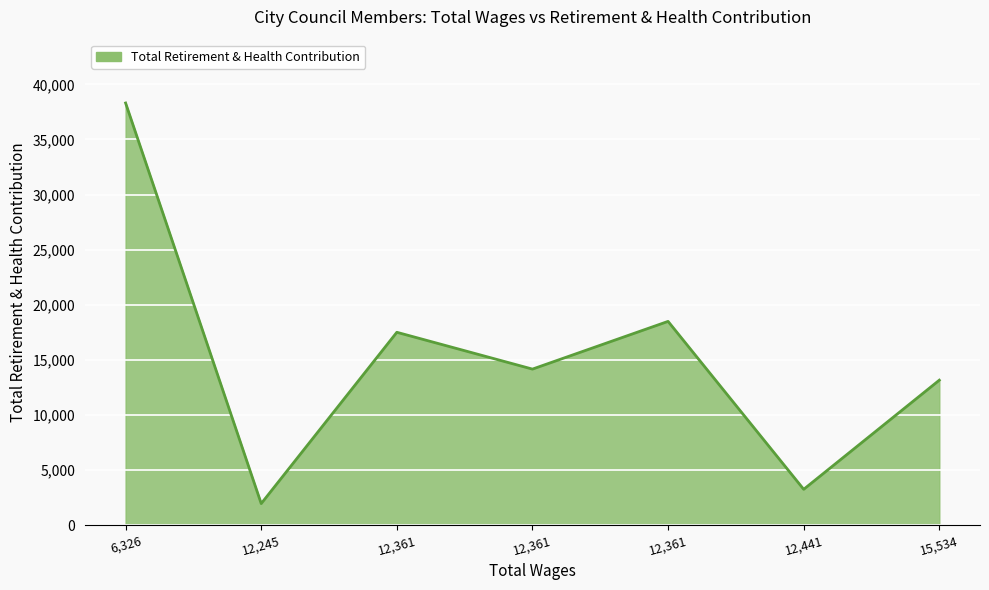

How many points are higher than both their immediate neighbors (excluding endpoints)?

2